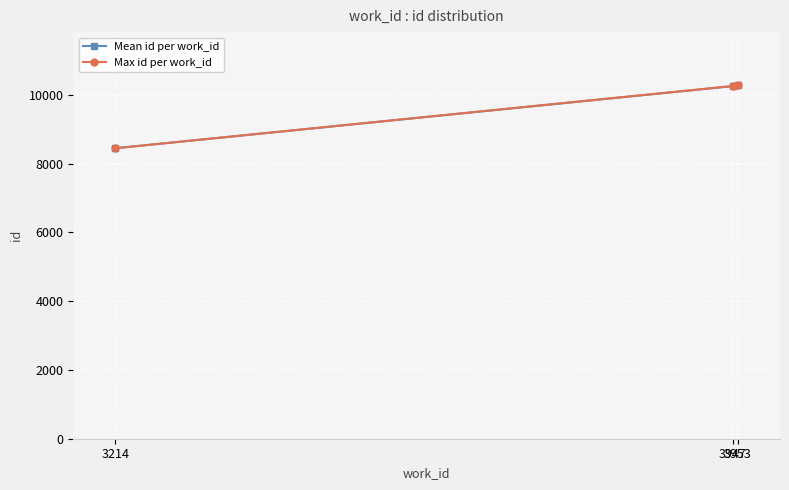

What is the sum of the Mean id per work_id values at 3947 and 3214?

18693.0